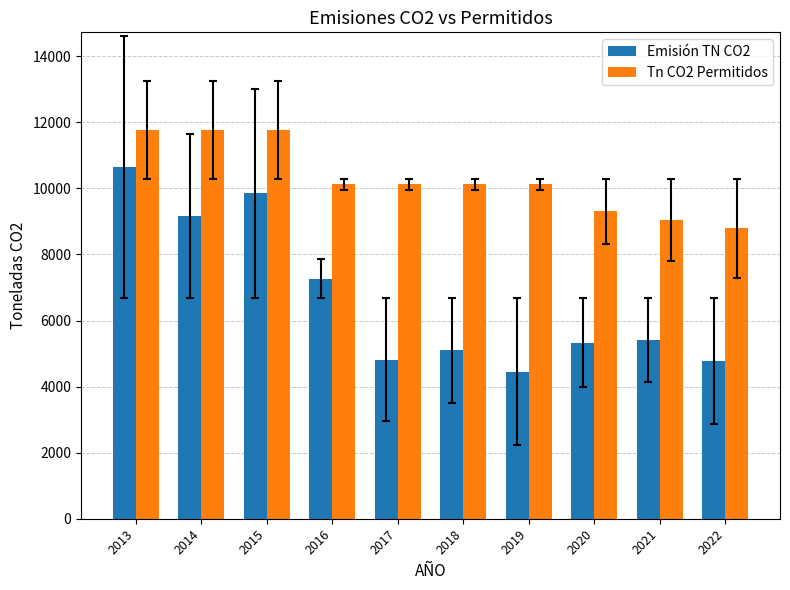

Does the chart contain stacked bars?

No